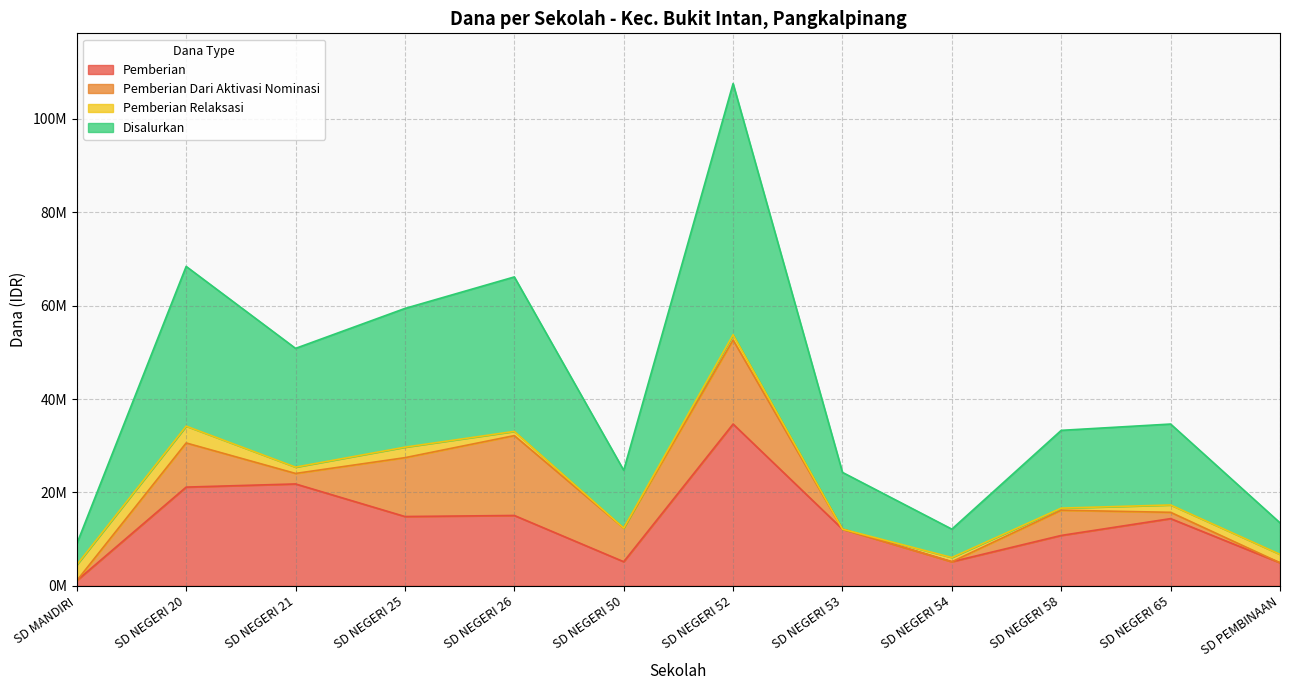

What position from the left is SD NEGERI 25?

4